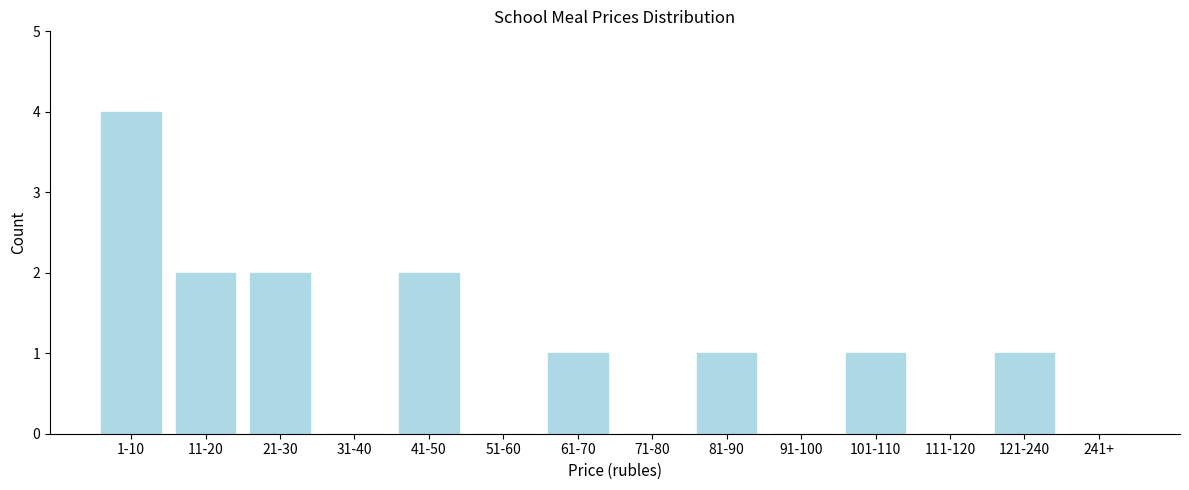

Reading right to left, transcribe all the data shown in this chart.

241+=0	121-240=1	111-120=0	101-110=1	91-100=0	81-90=1	71-80=0	61-70=1	51-60=0	41-50=2	31-40=0	21-30=2	11-20=2	1-10=4